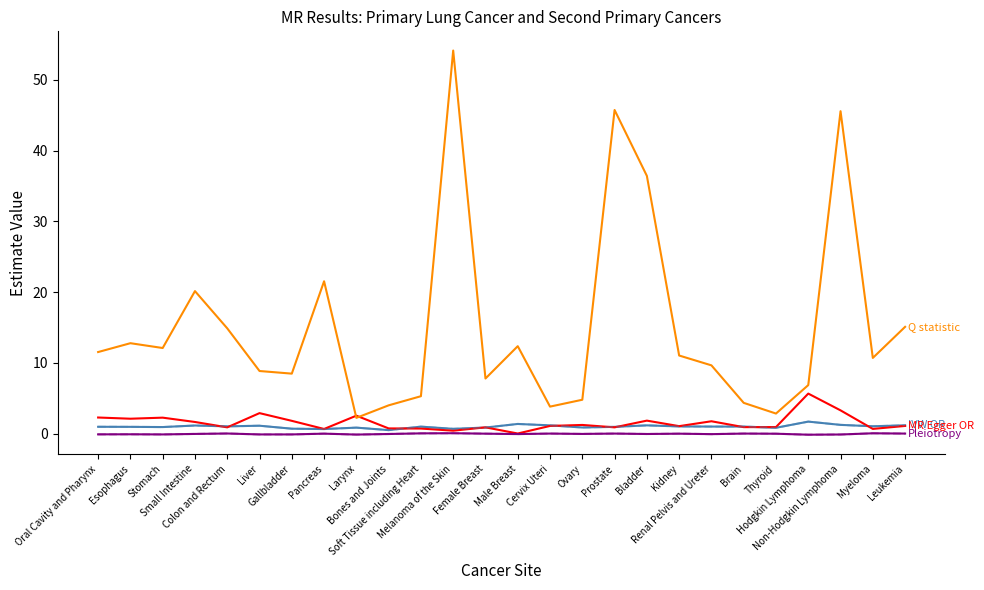

What is the maximum value shown in the chart?

54.1